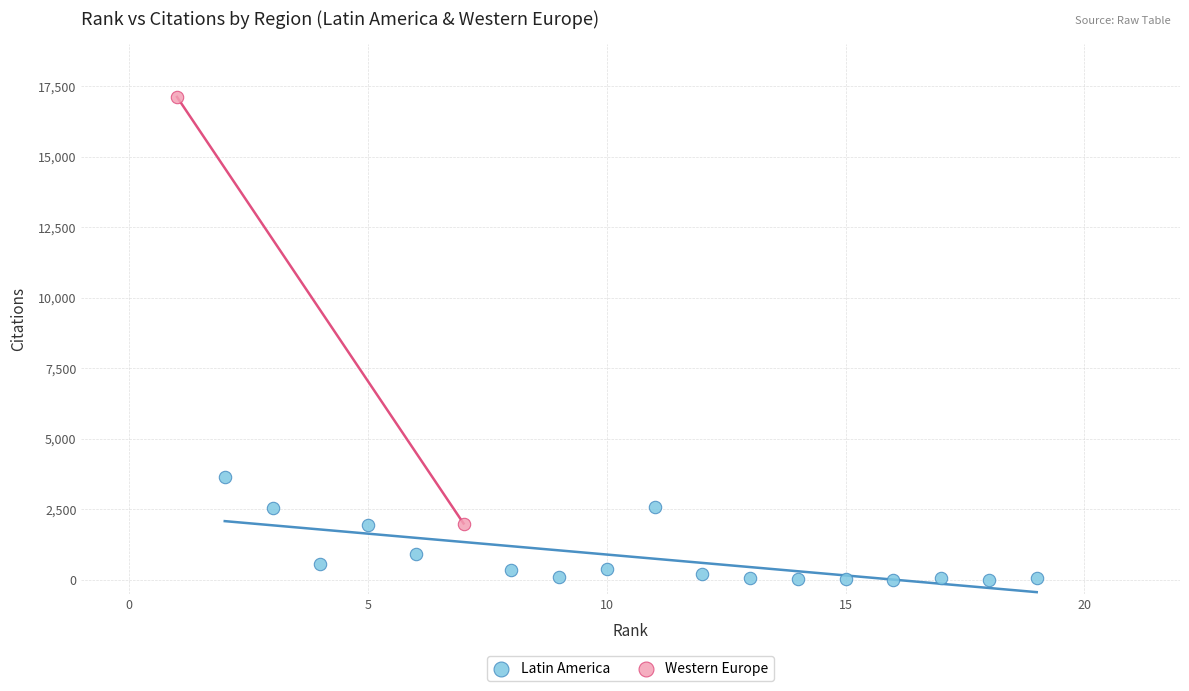

What are all the series names shown in the legend?

Latin America, Western Europe